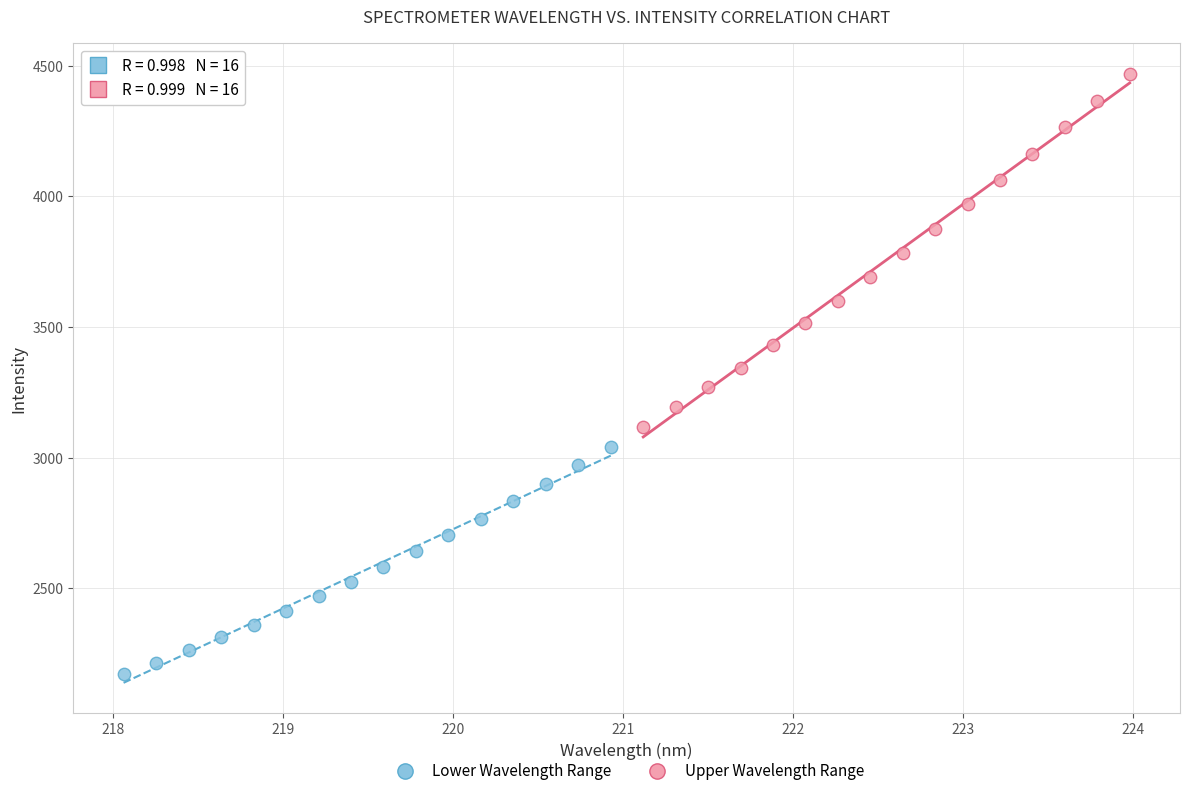

Which series contains the lowest Y value?

Lower Wavelength Range